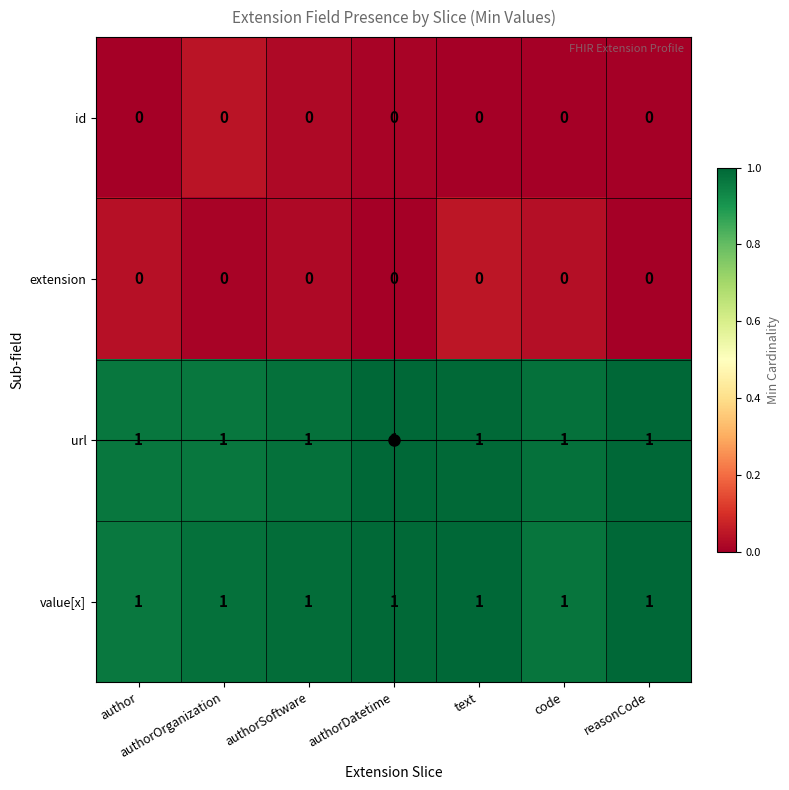

What is the sum of all url values?

7